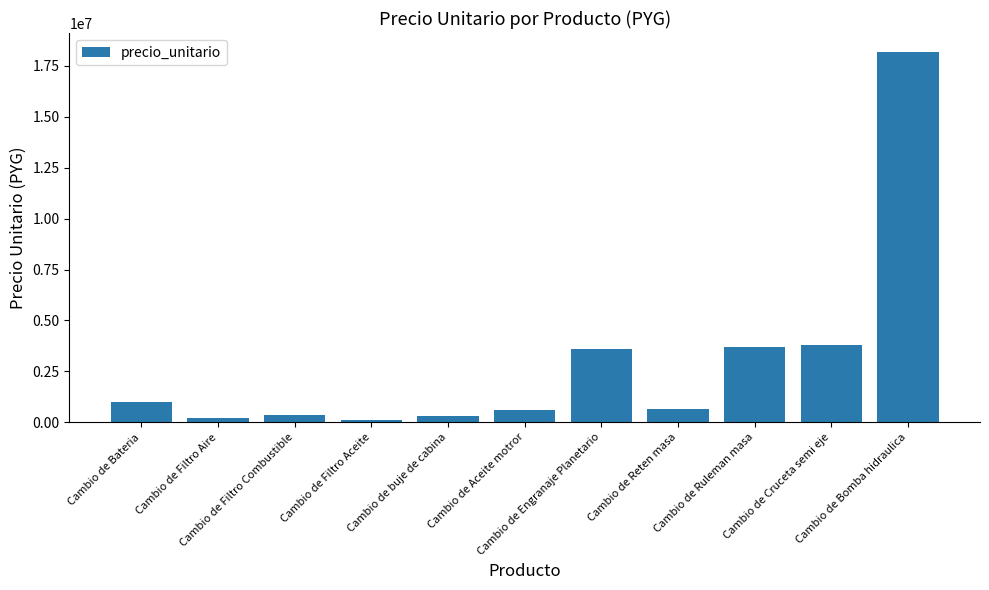

What is the greatest value displayed?

18200000